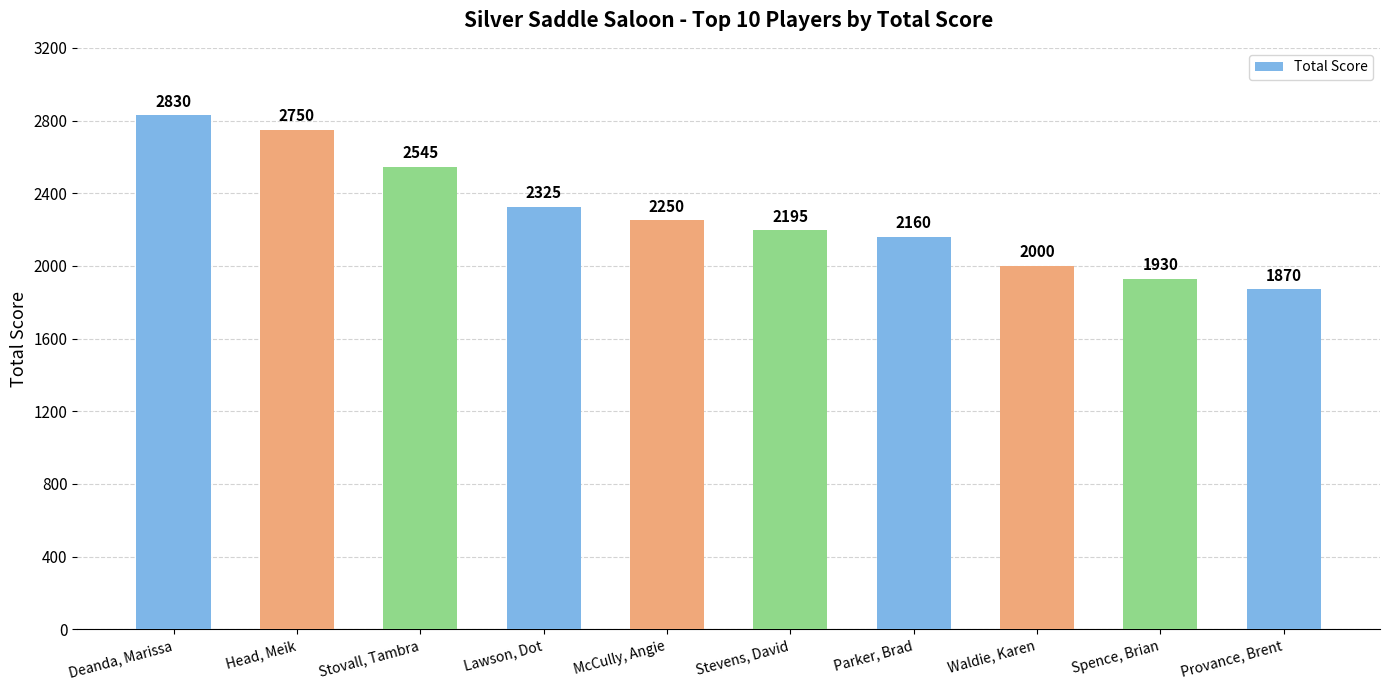

What is the ratio of the value at Head, Meik to the value at Spence, Brian?

1.4